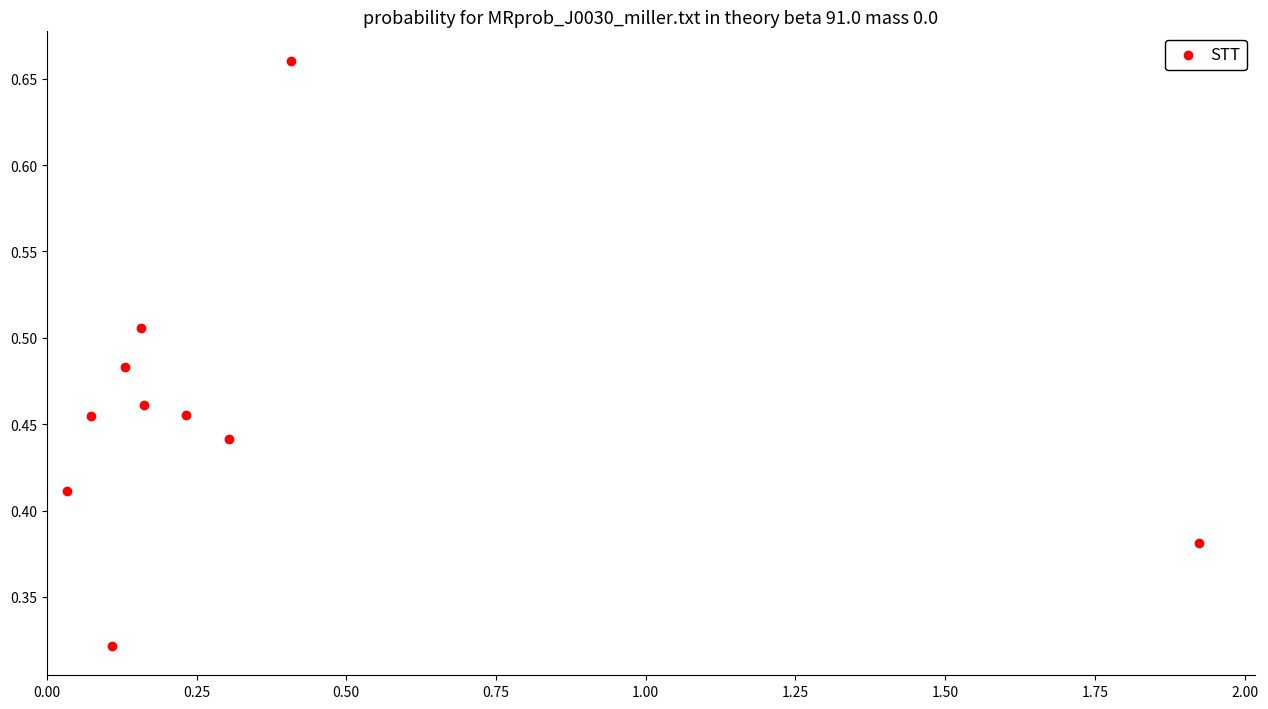

What is the range of X values (max minus min)?

1.9